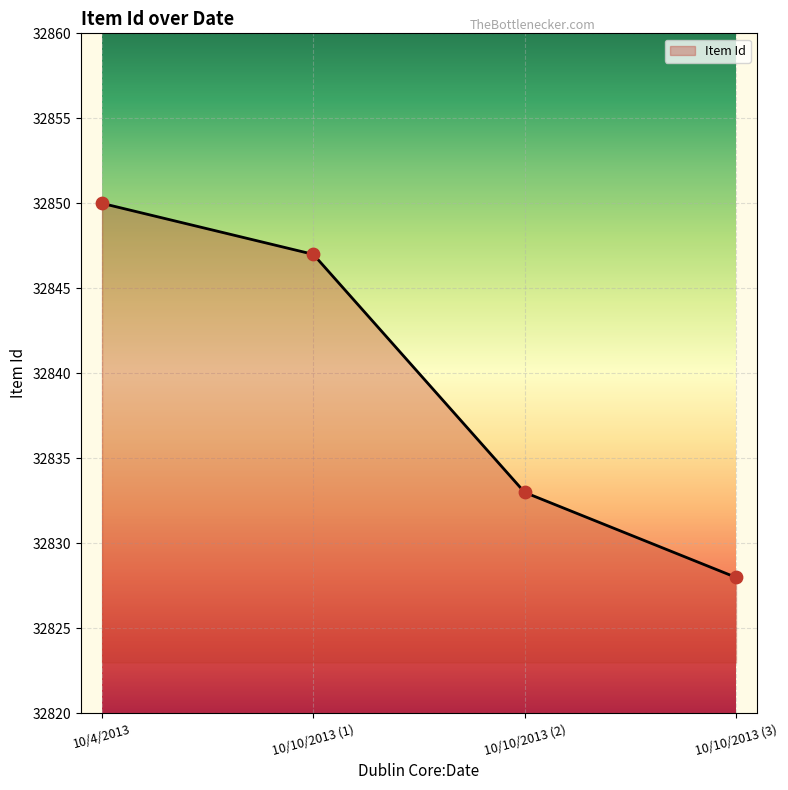

What is the ratio of the value at 10/10/2013 (1) to the value at 10/10/2013 (3)?

1.0